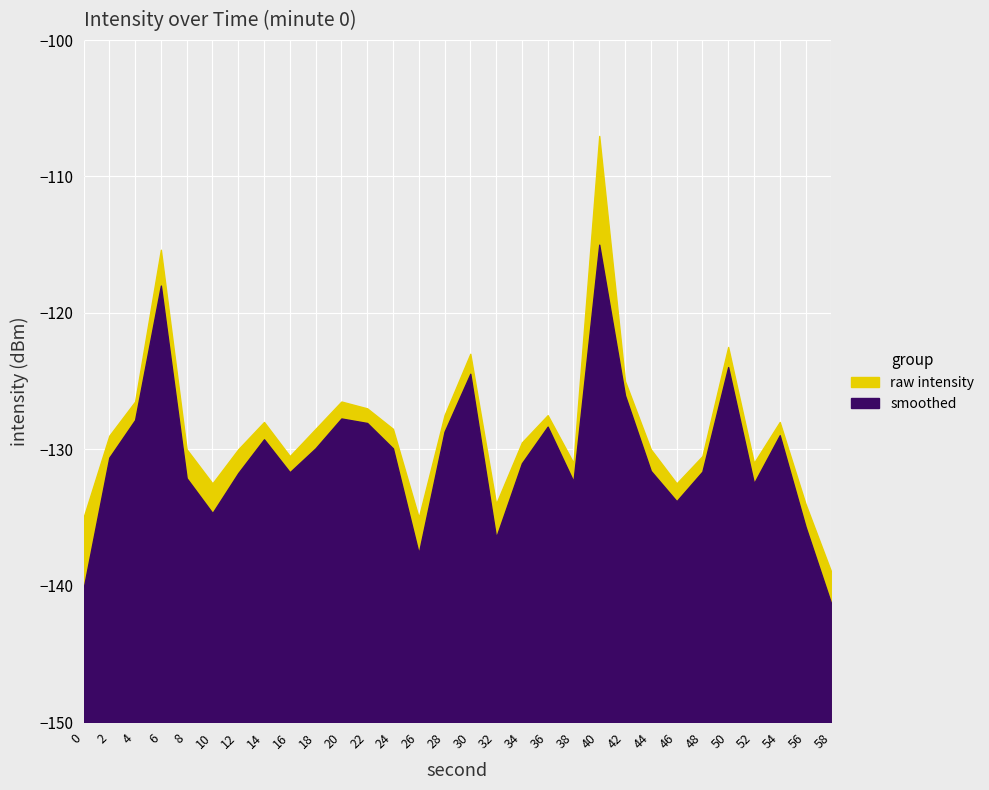

How many data points in smoothed are above -130?

14